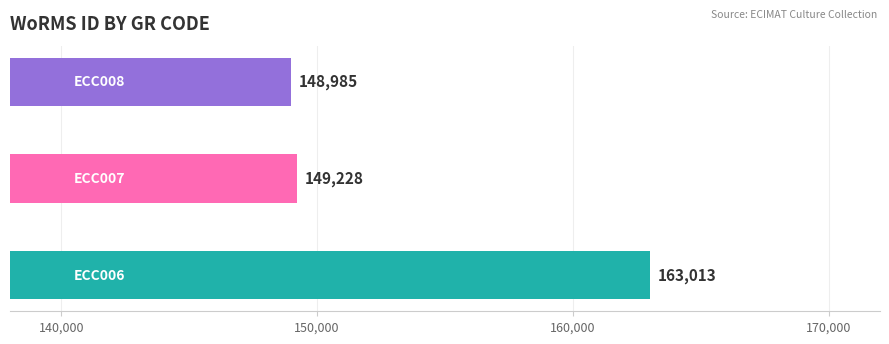

Reading right to left, list all the values displayed in this chart.

ECC008=148985	ECC007=149228	ECC006=163013